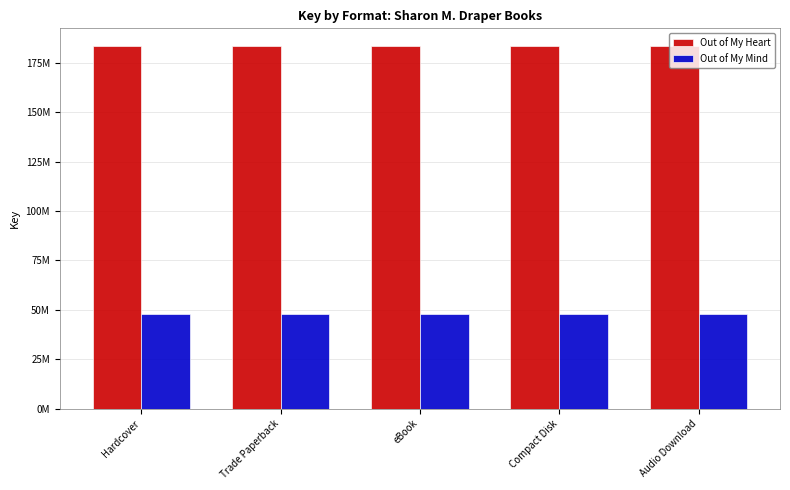

What are all the series names shown in the legend?

Out of My Heart, Out of My Mind